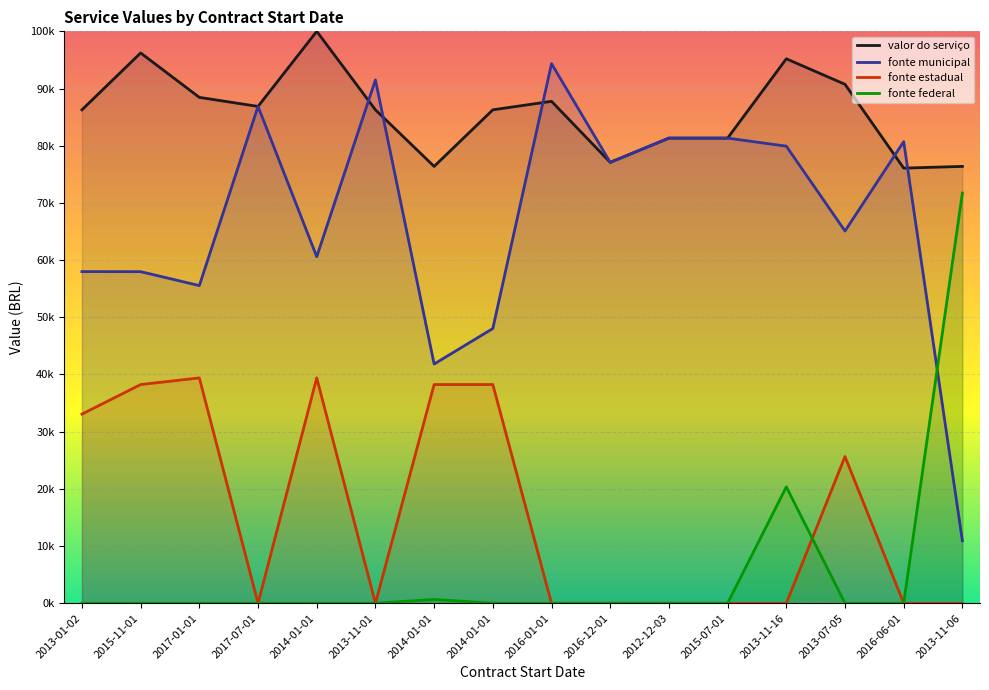

After their last crossing, which series has the higher values: fonte municipal or valor do serviço?

valor do serviço